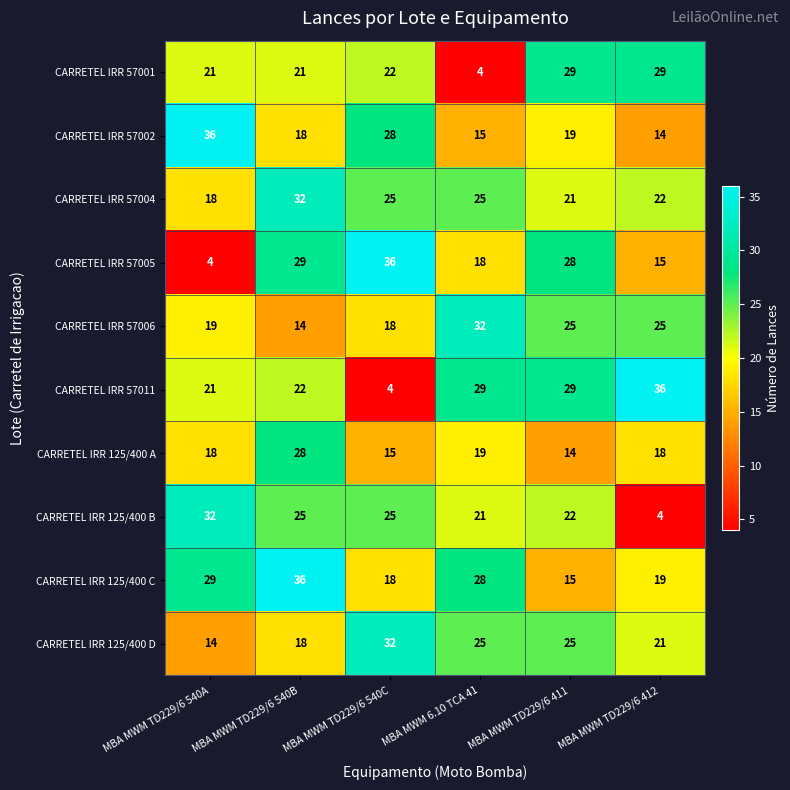

List the labels in order of CARRETEL IRR 57002 value, smallest first.

MBA MWM TD229/6 412, MBA MWM 6.10 TCA 41, MBA MWM TD229/6 540B, MBA MWM TD229/6 411, MBA MWM TD229/6 540C, MBA MWM TD229/6 540A